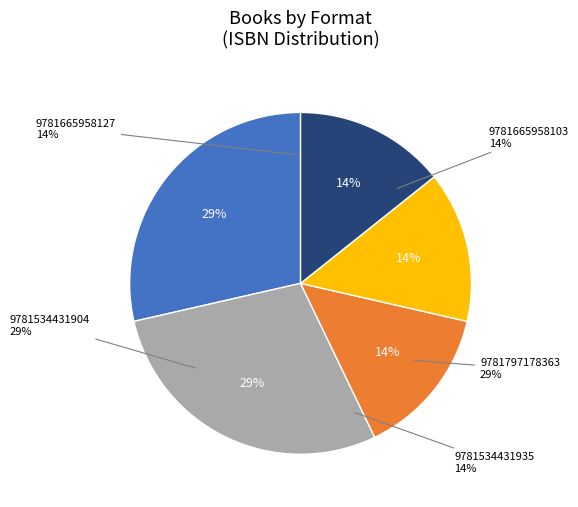

Which category has the smallest portion of the pie?

9781534431904